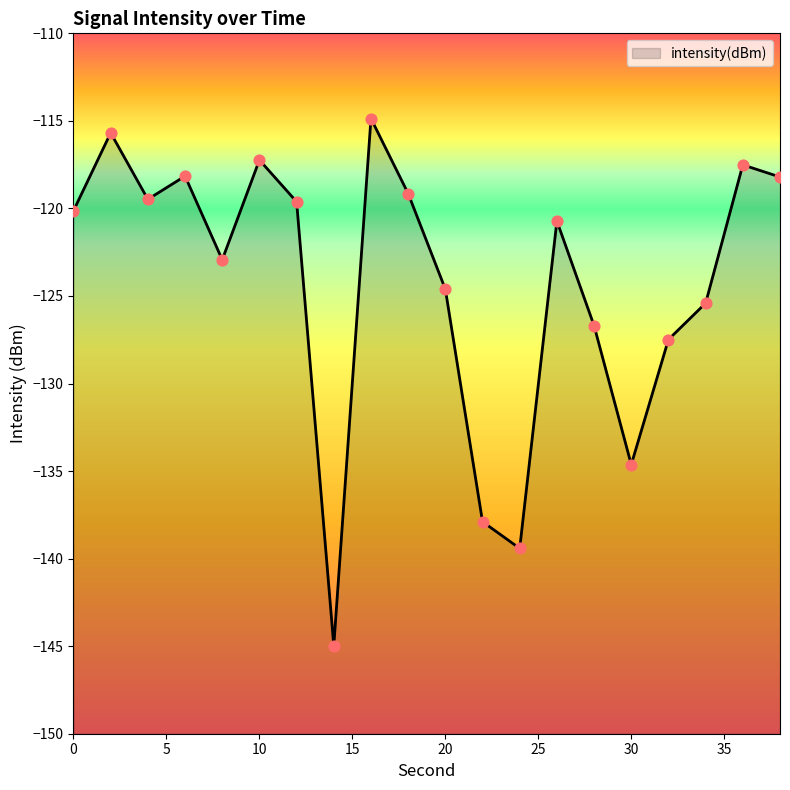

What is the change in value from 0 to 20?

-4.5